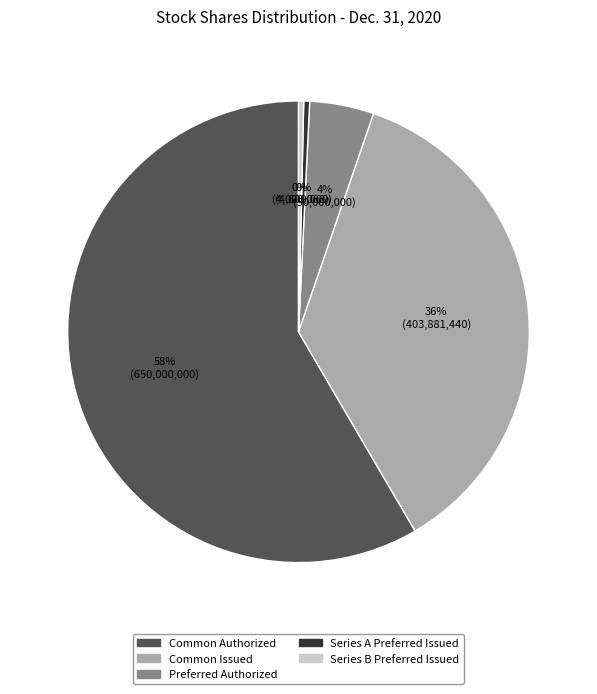

To the nearest percent, what is the average slice percentage?

20%